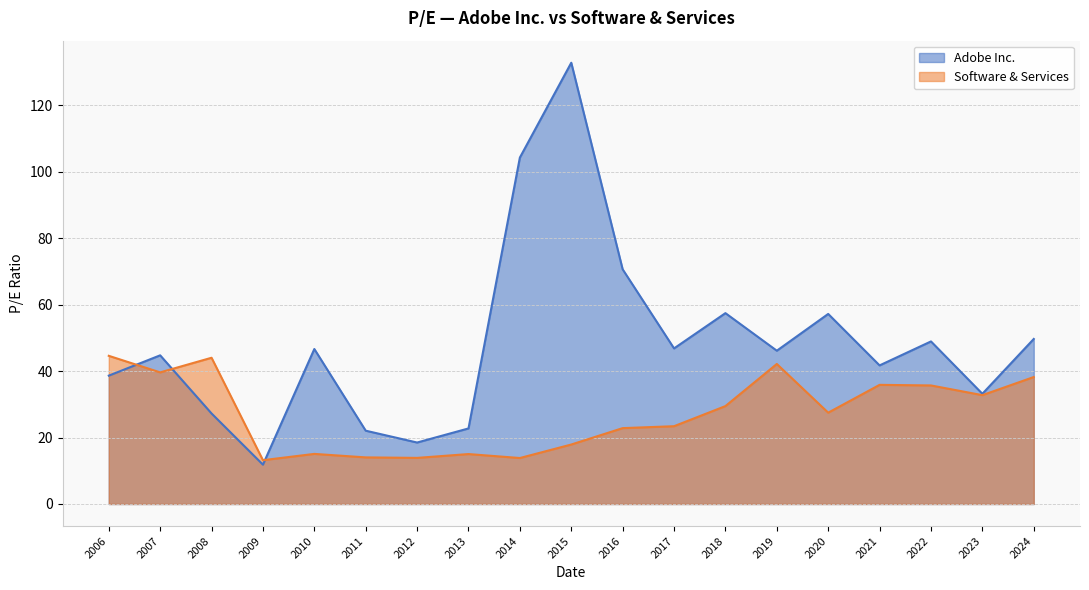

Which series has the largest total across all categories?

Adobe Inc.